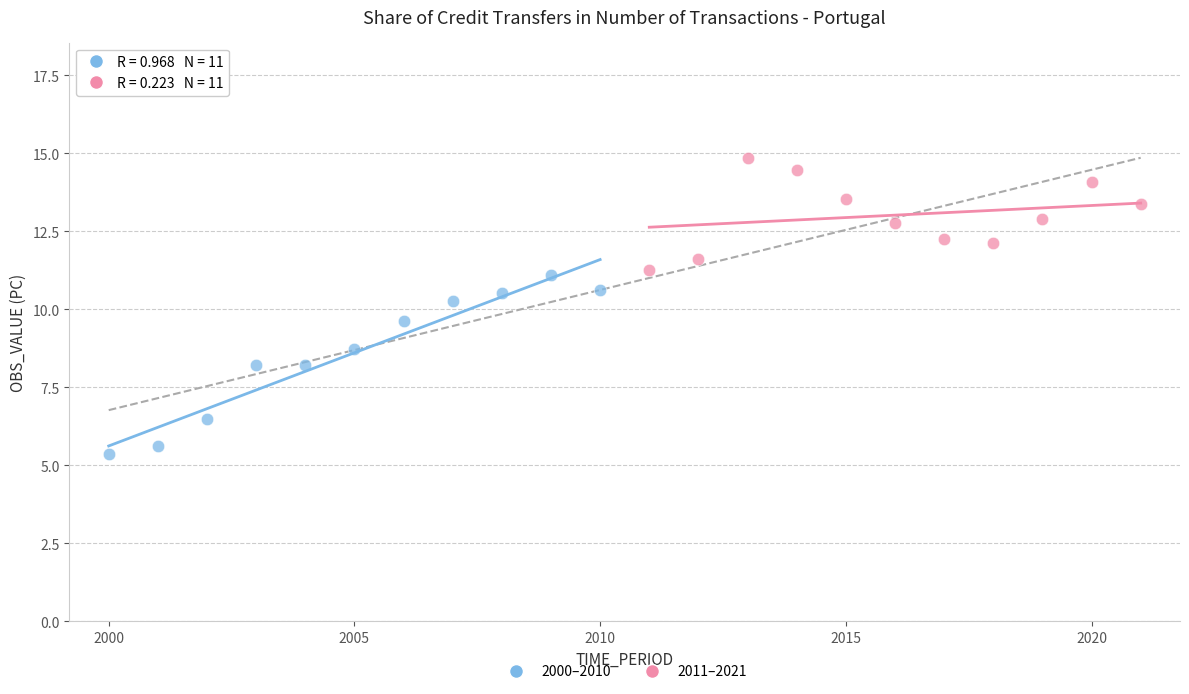

Which series reaches the minimum Y coordinate?

2000–2010